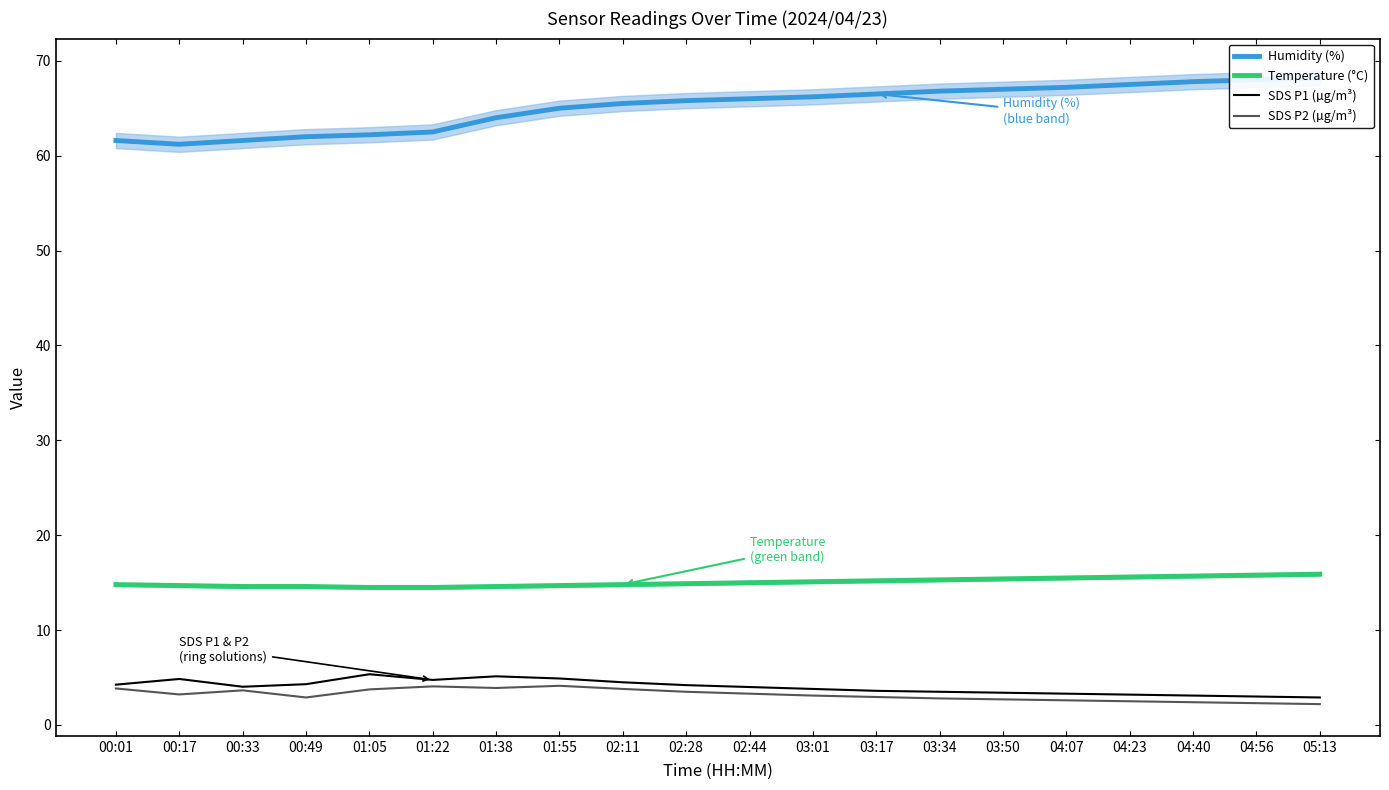

How many lines are shown in the chart?

4